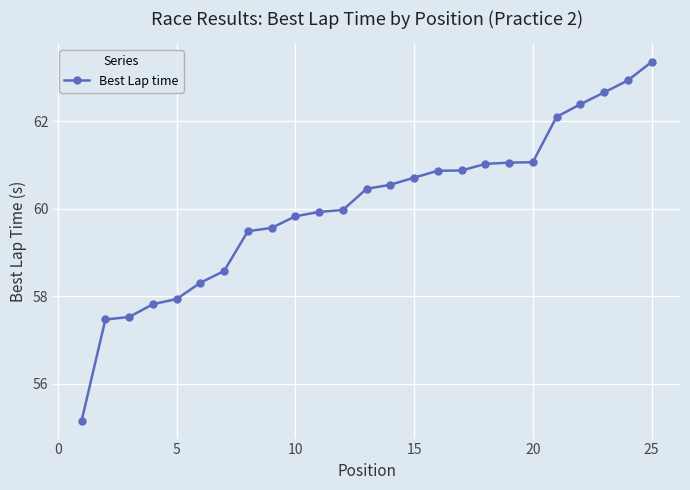

What is the greatest value displayed?

63.4